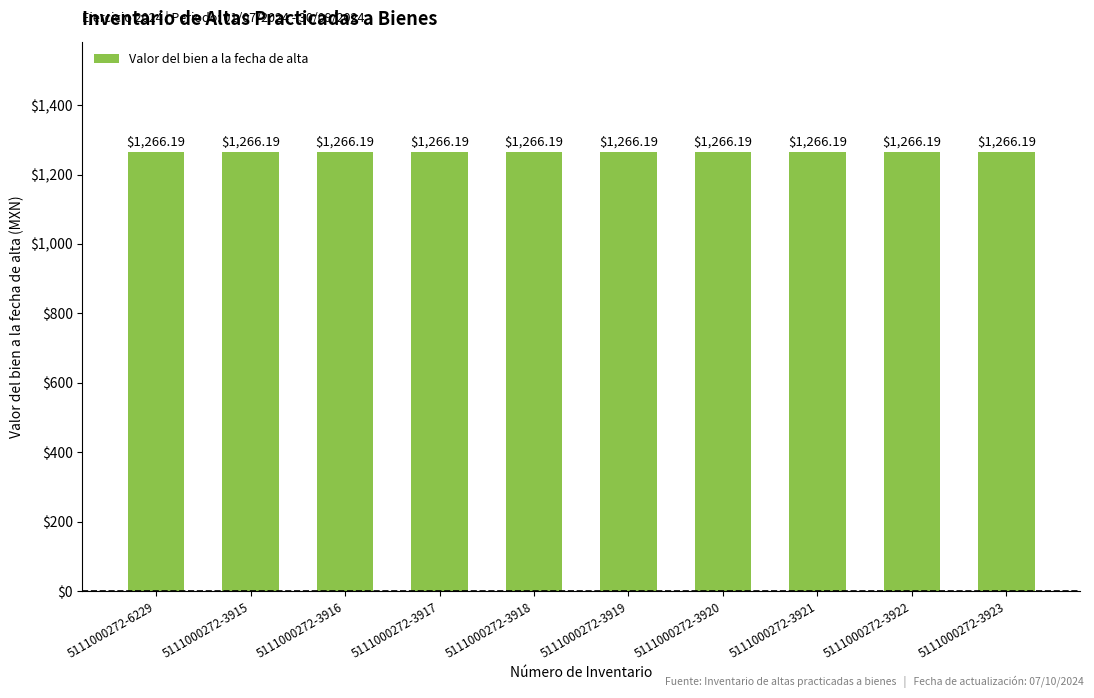

Between 5111000272-3917 and 5111000272-3919, which is larger?

5111000272-3917